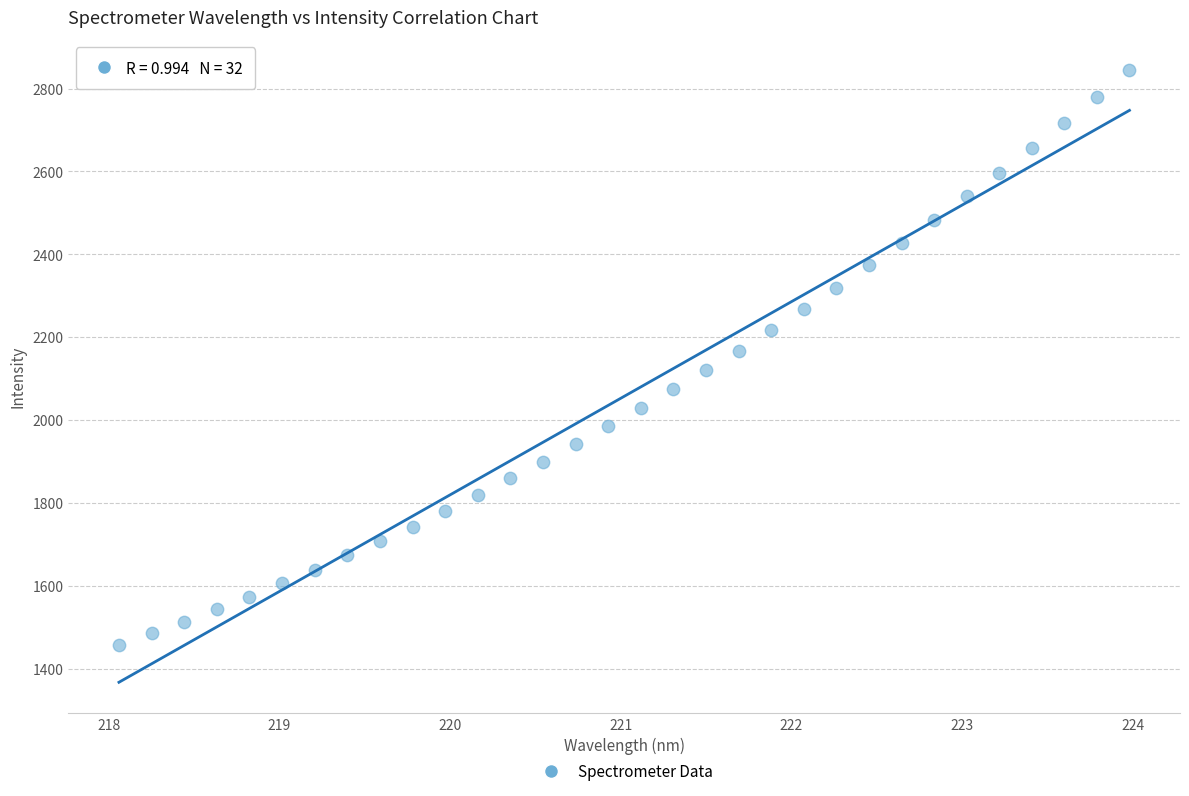

What is the range of Y values (max minus min)?

1385.9